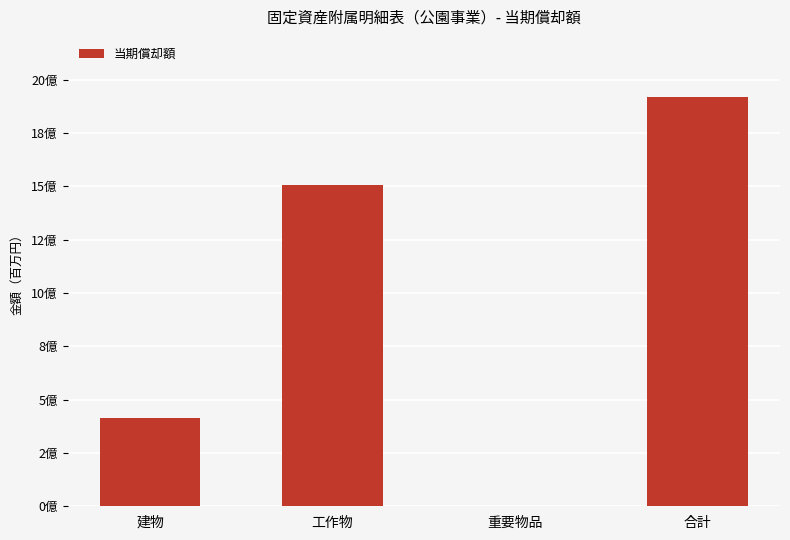

What is the value of the 1st bar from the left?

412461041